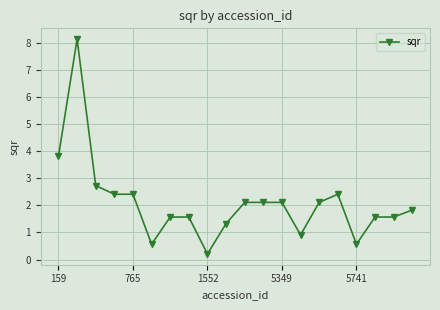

What is the value of the 19th point from the left?

1.6